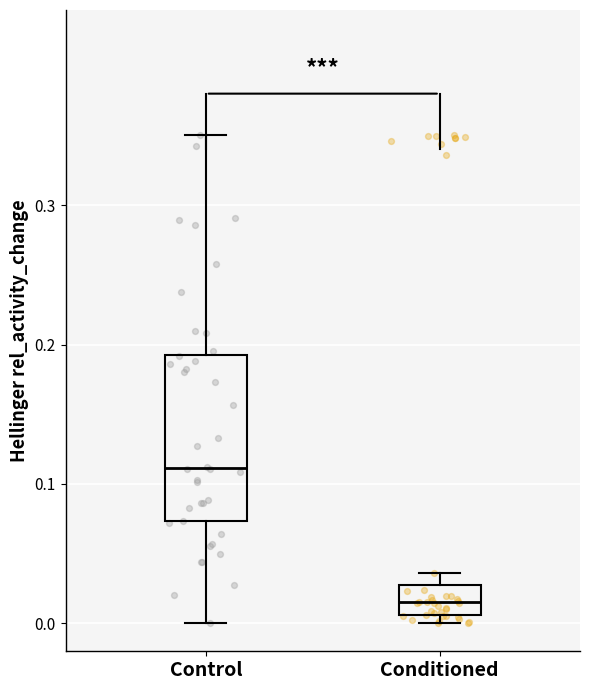

Reading left to right, transcribe this box plot: for each box, give where its median line is, the range the box spans, and where its two whiskers end, as read against the y-axis. The values are not printed on the chart, so give them approximately, as read against the axis.

Control: median 0.11, box 0.07 to 0.19, whiskers 0.00 to 0.35
Conditioned: median 0.02, box 0.01 to 0.03, whiskers 0.00 to 0.04